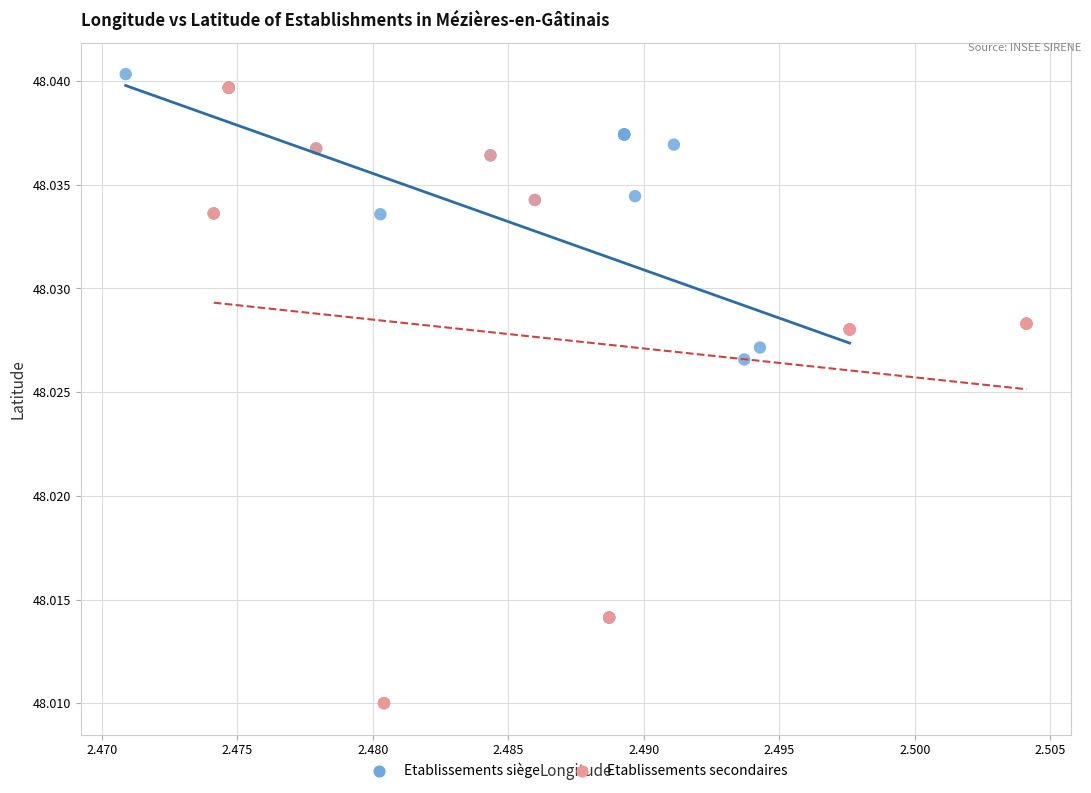

Which series reaches the minimum Y coordinate?

Etablissements secondaires